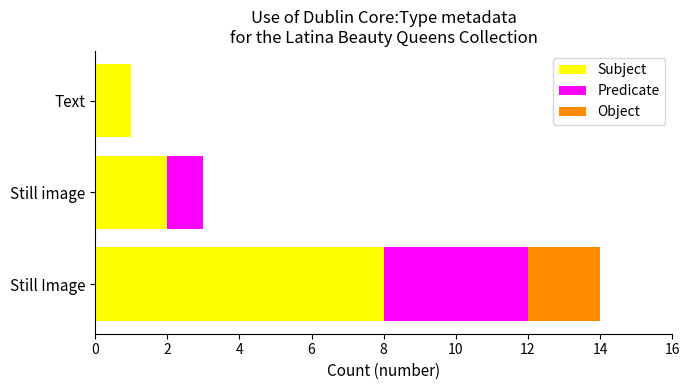

At which category is the sum across all series the highest?

Still Image